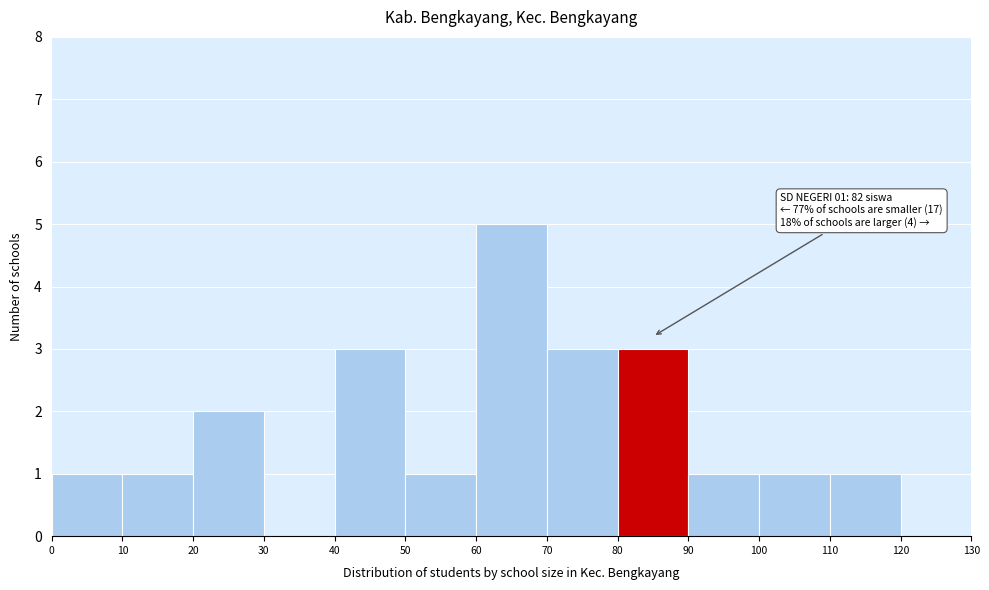

Which range on the x-axis has the tallest bar?

60 to 70